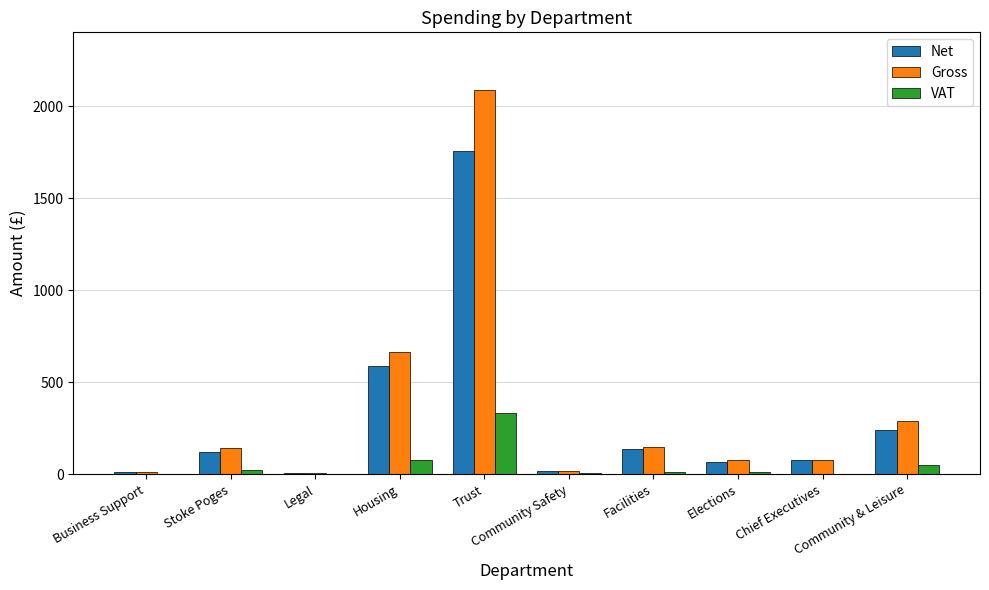

How many groups of bars are there?

10